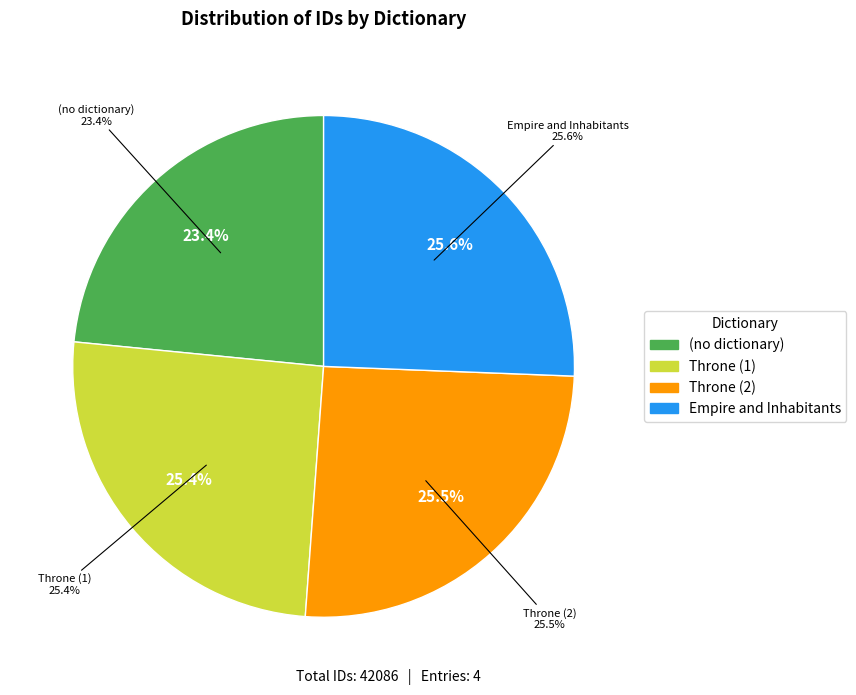

Which has a higher value, Throne or (no dictionary)?

Throne